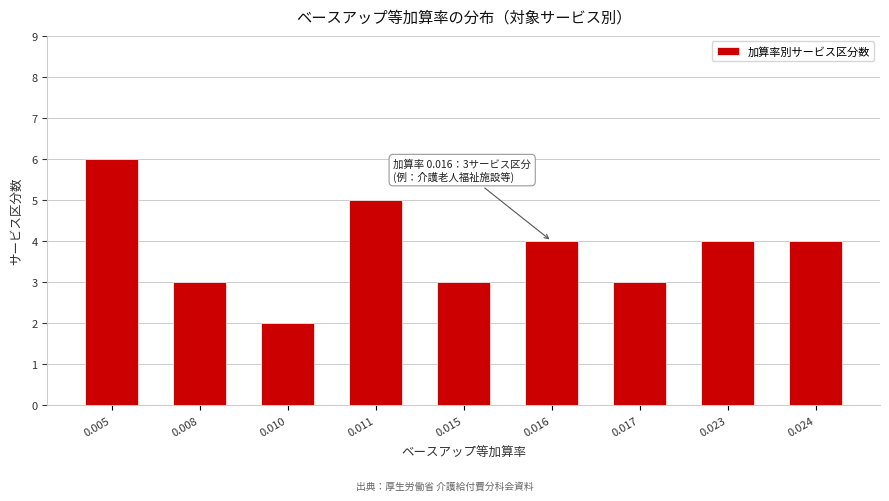

Reading right to left, transcribe all the data shown in this chart.

0.024=4	0.023=4	0.017=3	0.016=4	0.015=3	0.011=5	0.010=2	0.008=3	0.005=6